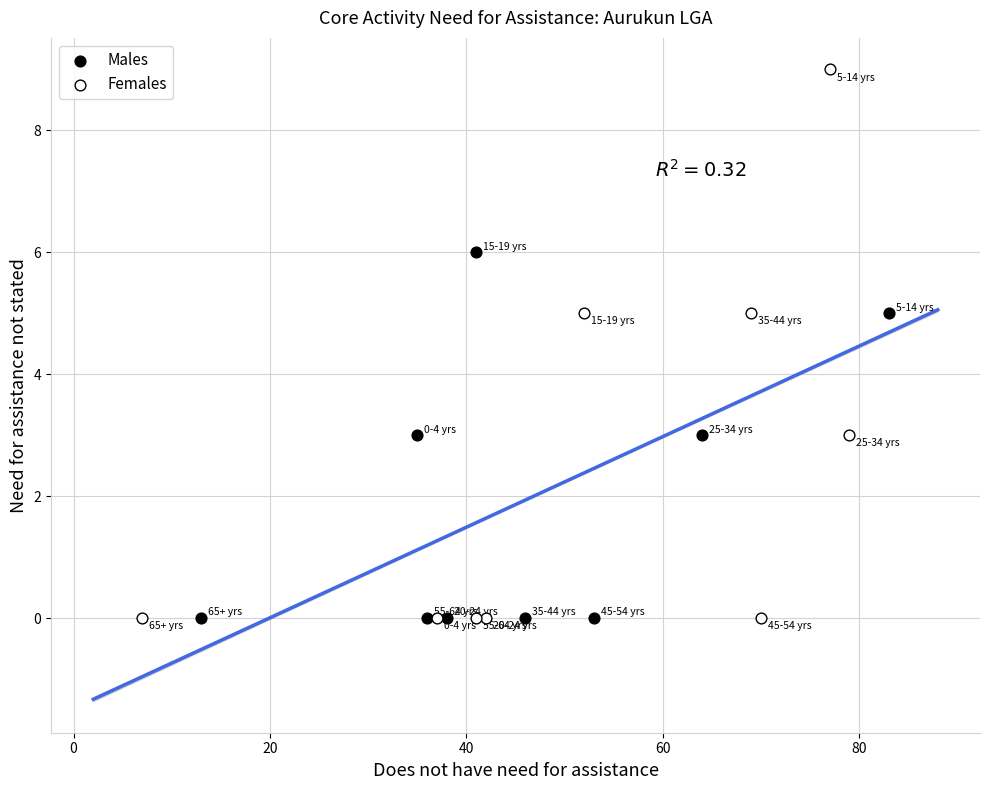

Which series has the widest spread of Y values?

Females